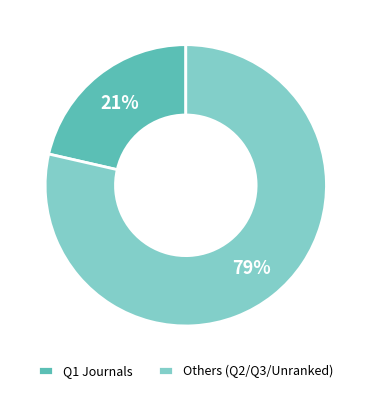

To the nearest percent, what is the average slice percentage?

50%